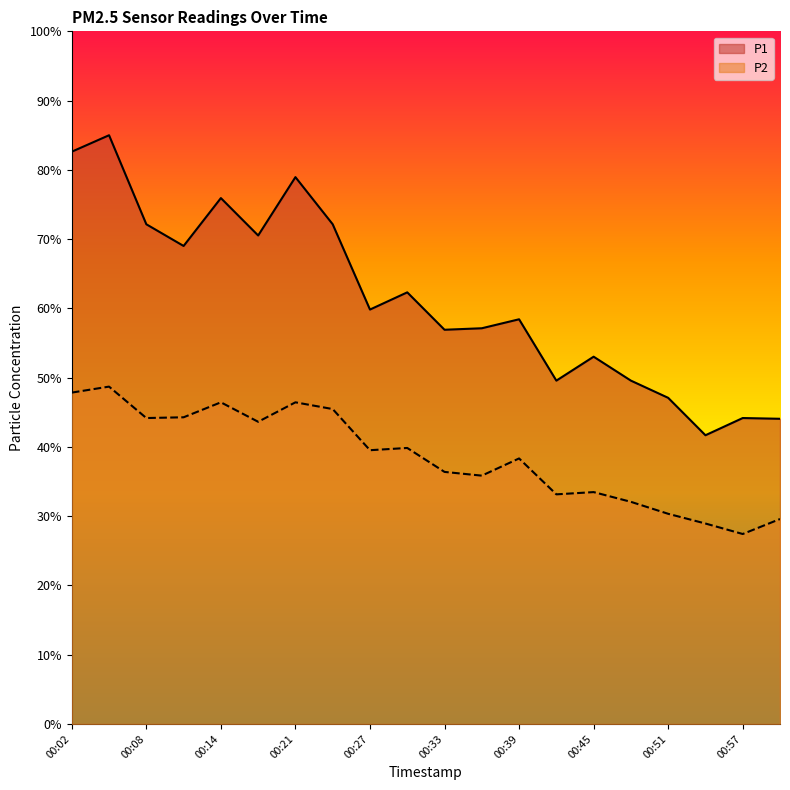

Where is the first local minimum for P1?

00:11